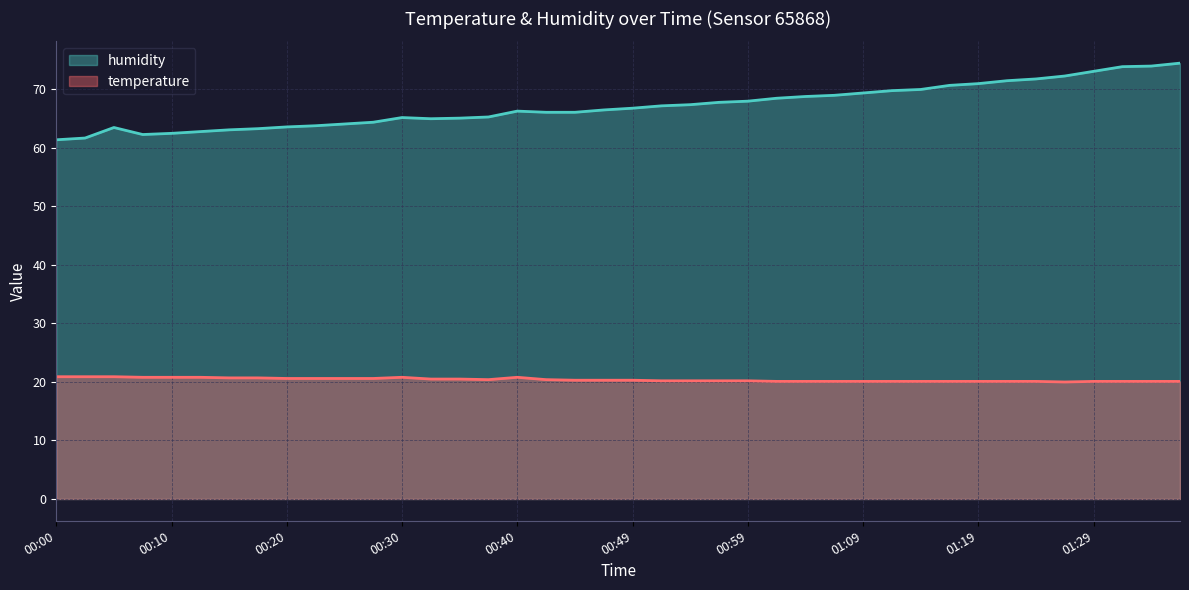

List the labels in order of temperature value, smallest first.

01:26, 01:02, 01:04, 01:07, 01:09, 01:12, 01:14, 01:16, 01:19, 01:22, 01:24, 01:29, 01:31, 01:34, 01:36, 00:52, 00:54, 00:57, 00:59, 00:45, 00:47, 00:49, 00:37, 00:42, 00:32, 00:35, 00:20, 00:23, 00:25, 00:27, 00:15, 00:18, 00:08, 00:10, 00:13, 00:30, 00:40, 00:00, 00:03, 00:05